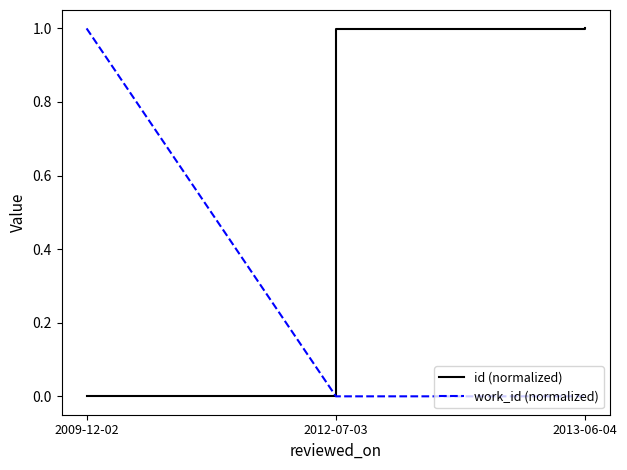

Reading right to left, extract all data points from this chart.

id (normalized): 1.0	1.0	0.0
work_id (normalized): 0.0	0.0	1.0